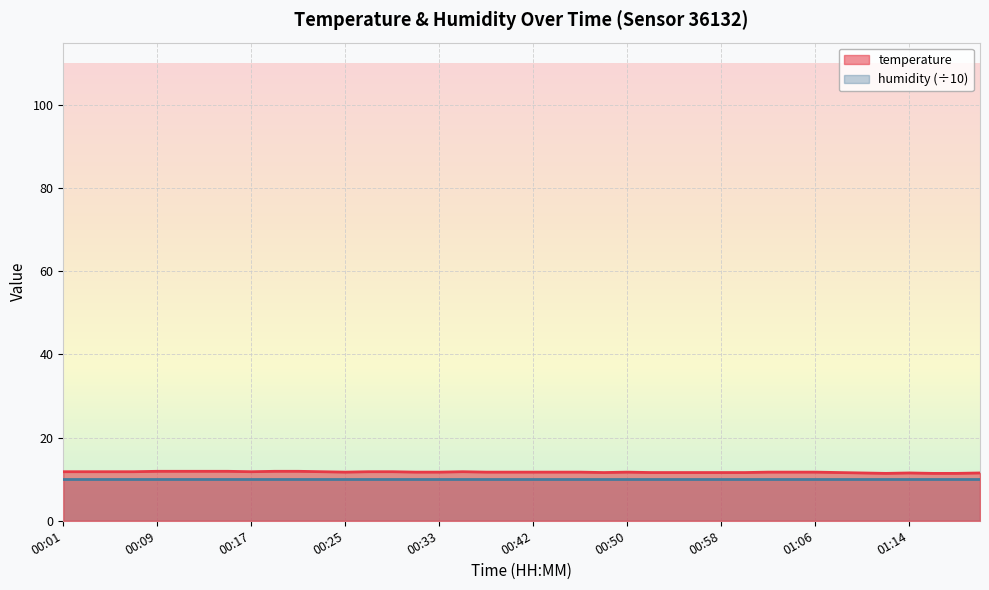

The chart shows a value of 2.5 at 01:20. True or false?

False